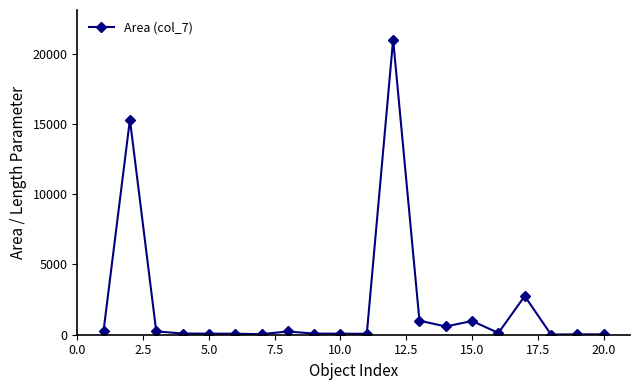

What is the sum of all values?

43064.2